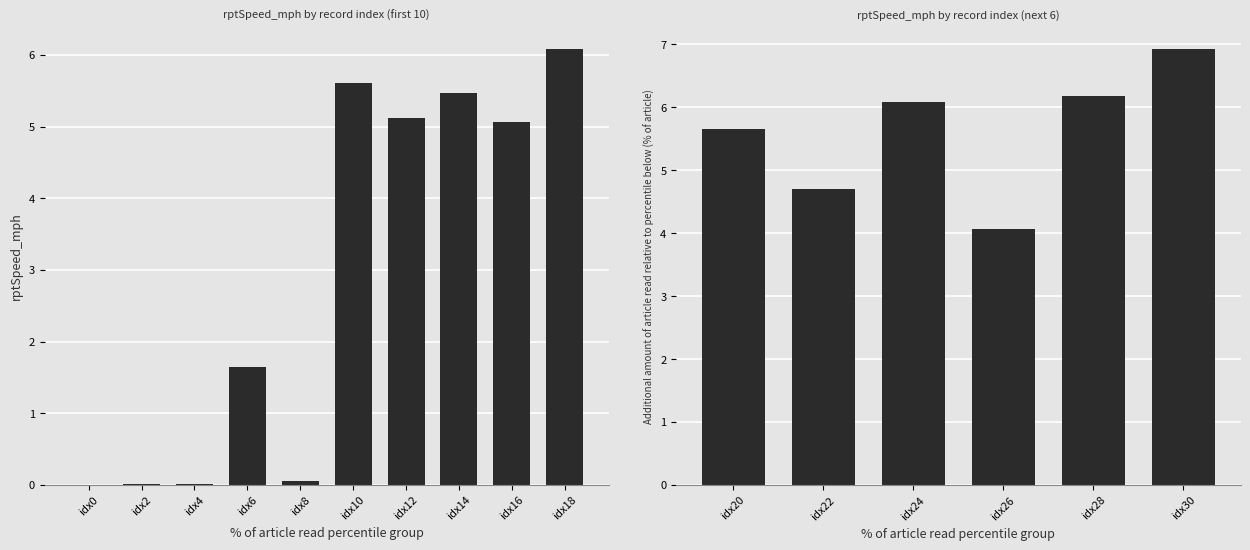

True or false: the data shows 5.3 at idx26.

False